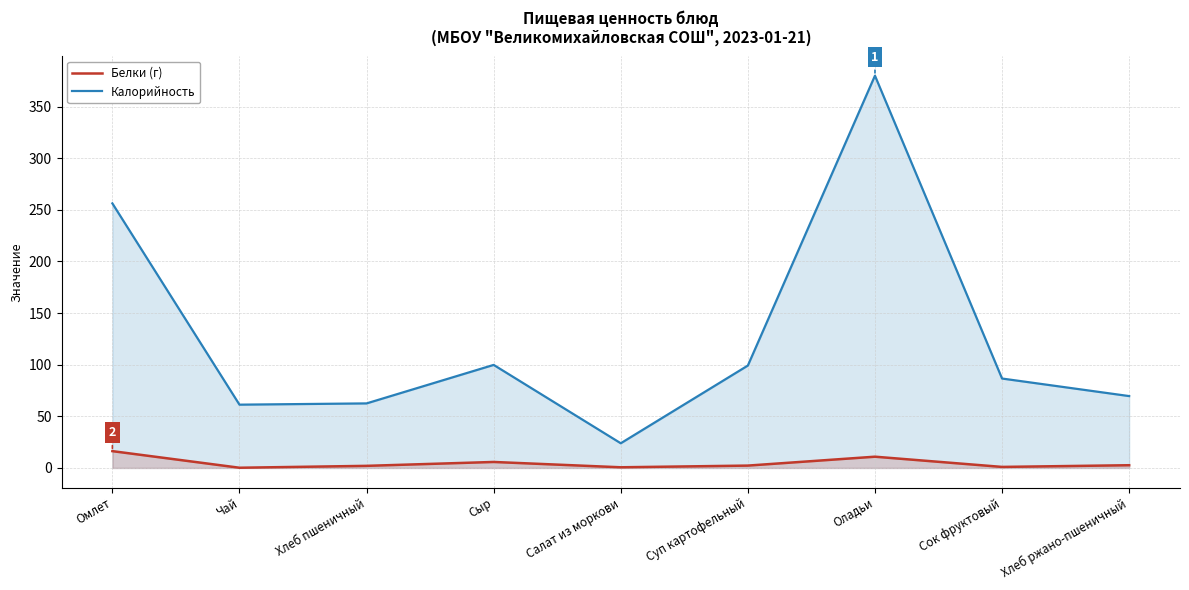

Which series has the largest total across all categories?

Калорийность